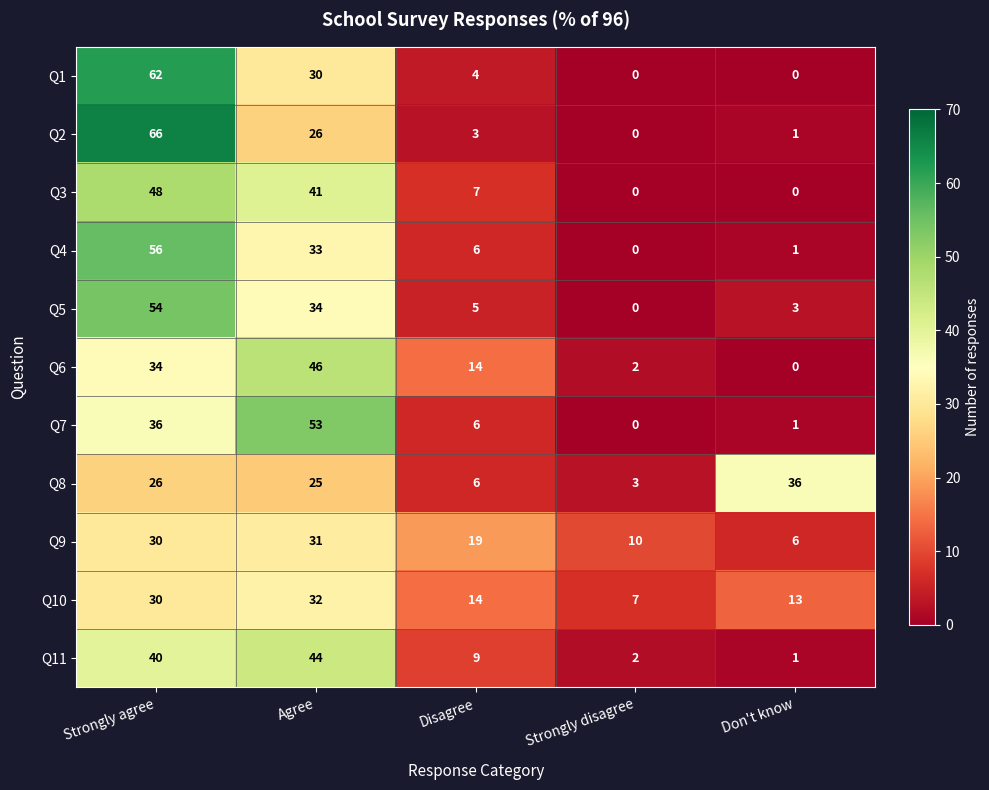

What is the sum of the Q4 values at Agree and Disagree?

39